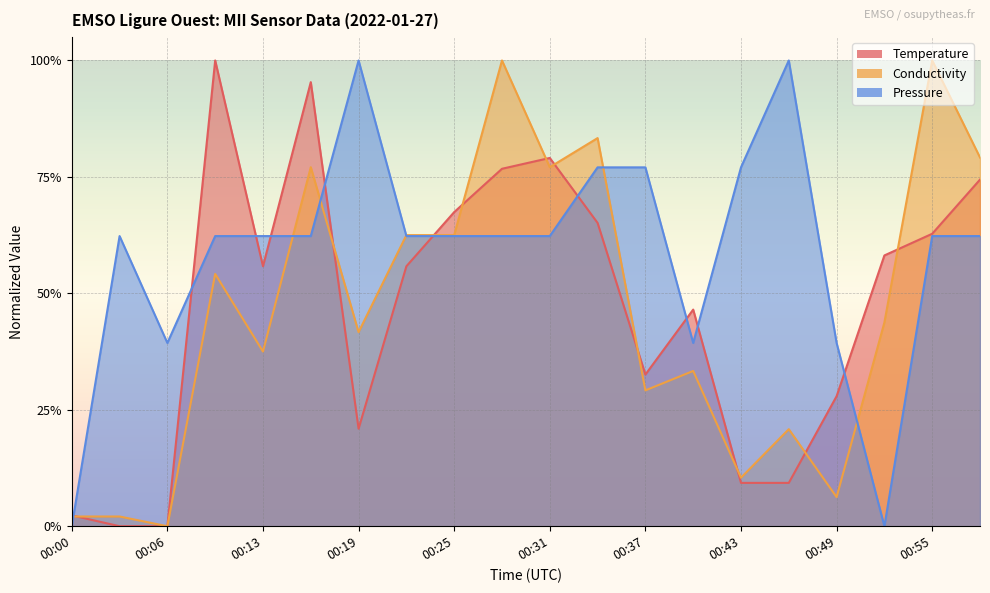

How many lines are shown in the chart?

3